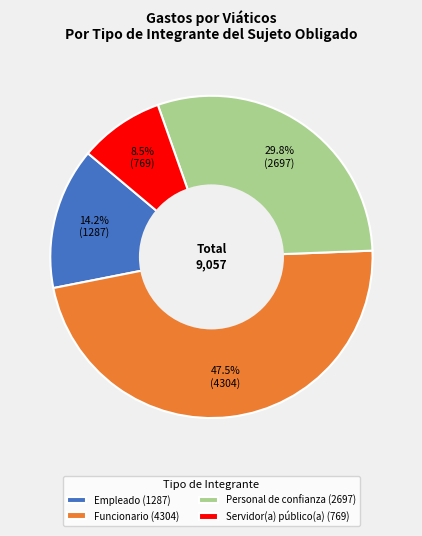

Which has a higher value, Personal de confianza (2697) or Empleado (1287)?

Personal de confianza (2697)